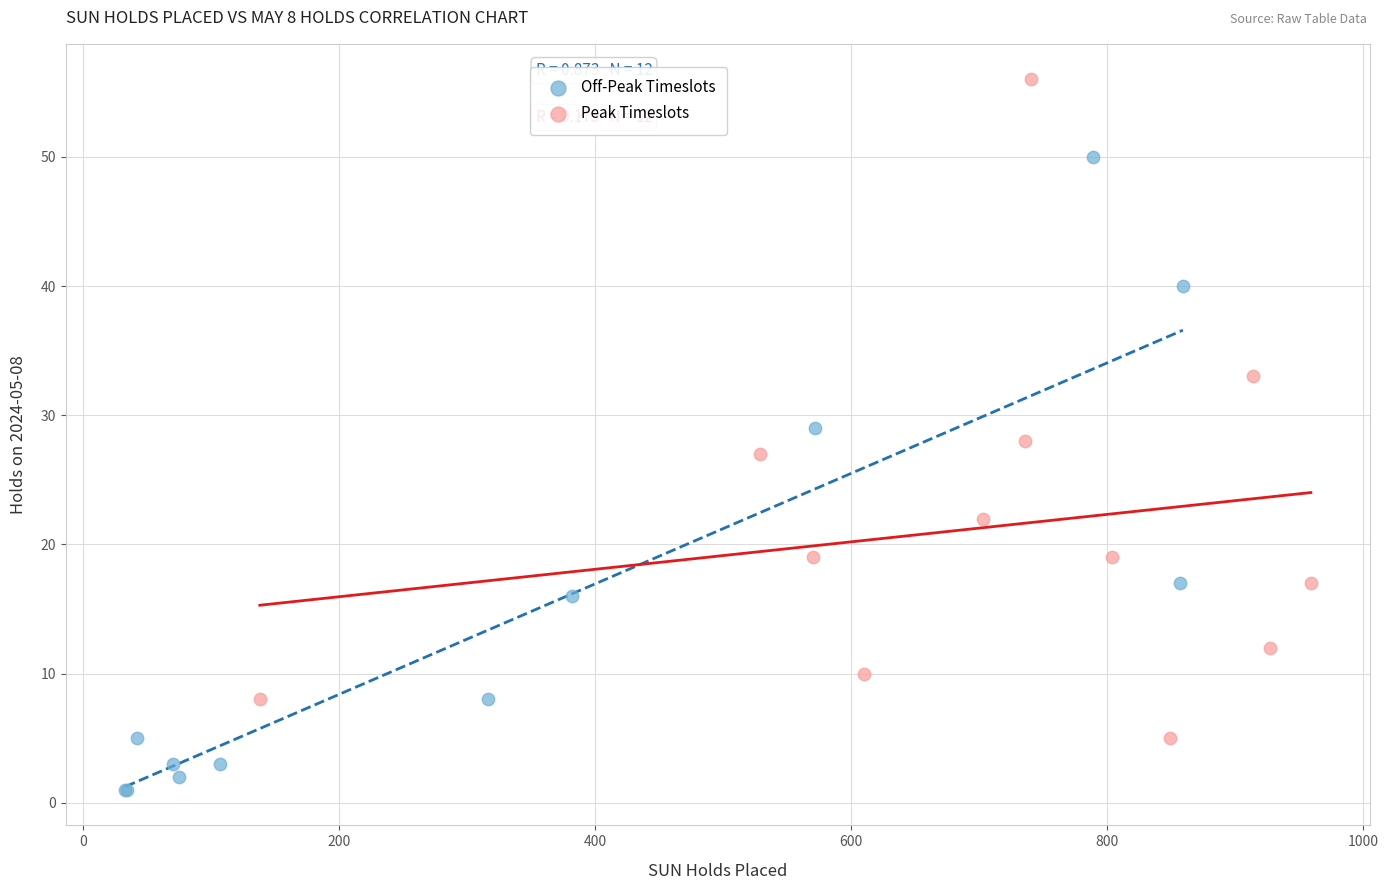

Which series reaches the maximum Y coordinate?

Peak Timeslots